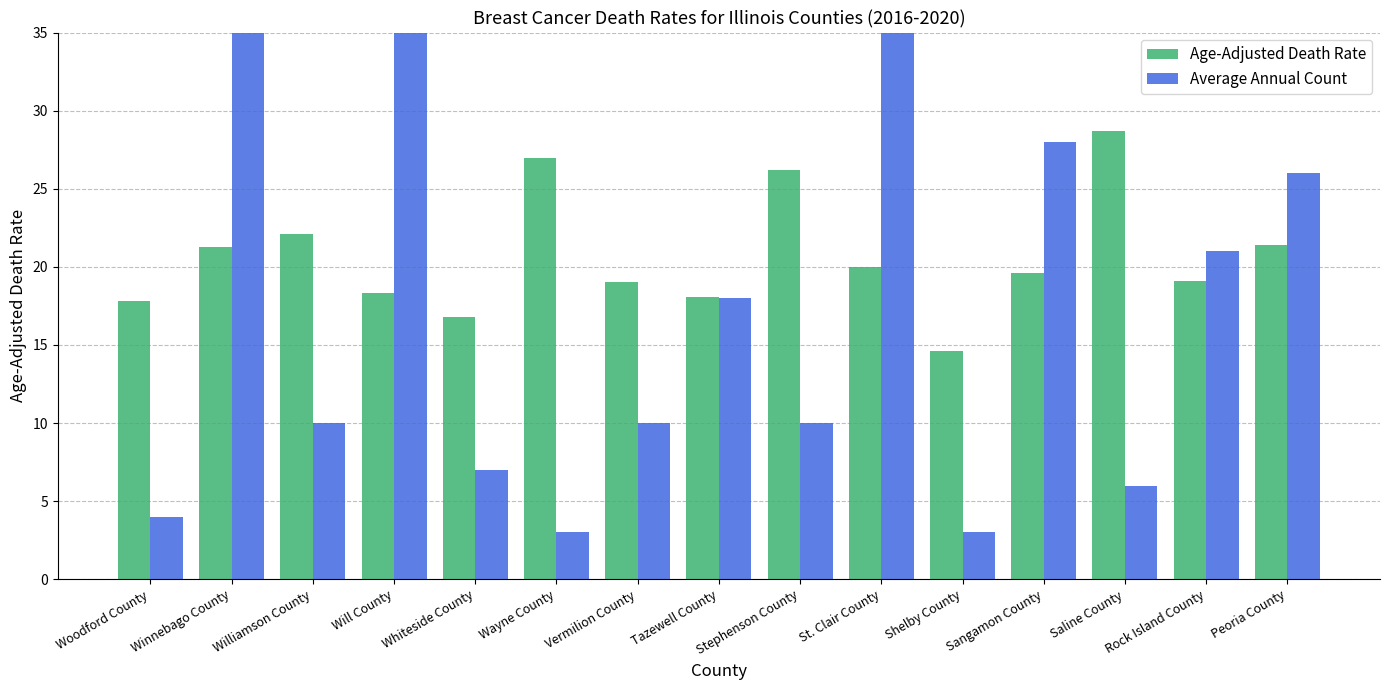

What position from the left is Saline County?

13